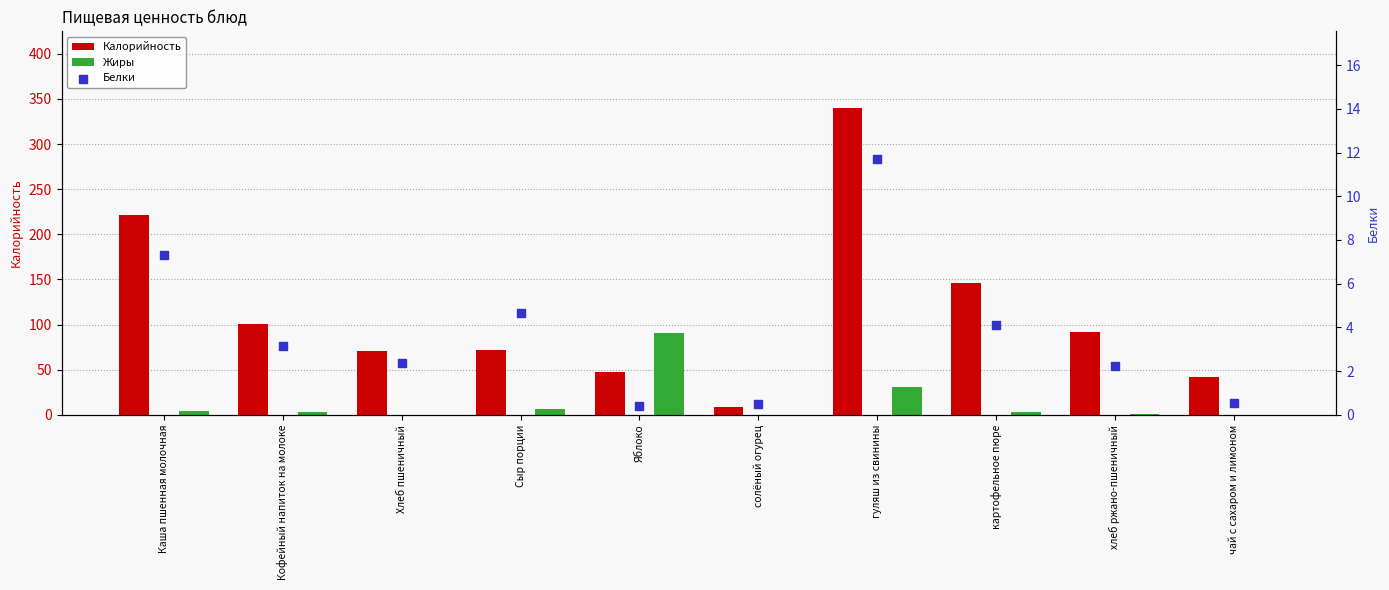

Which series contains the highest Y value?

Калорийность